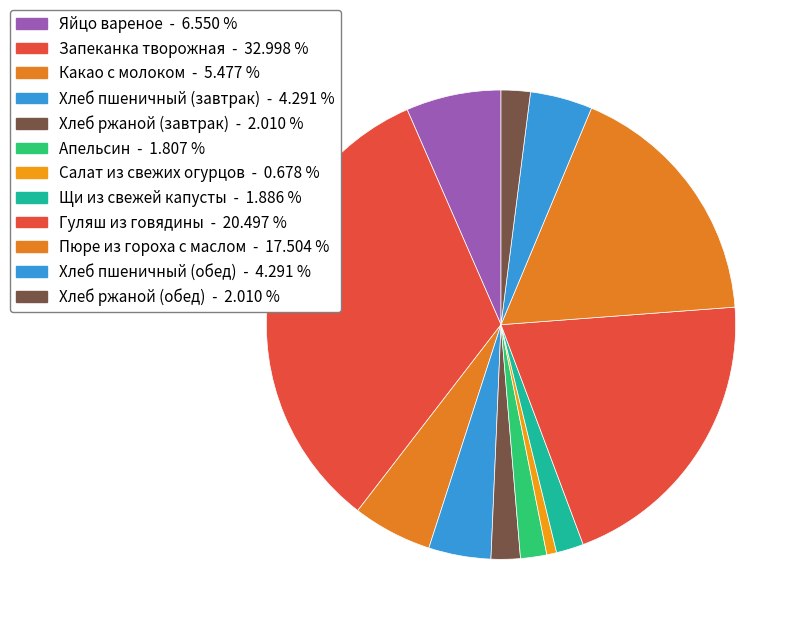

Does Запеканка творожная represent more than half of the total?

No